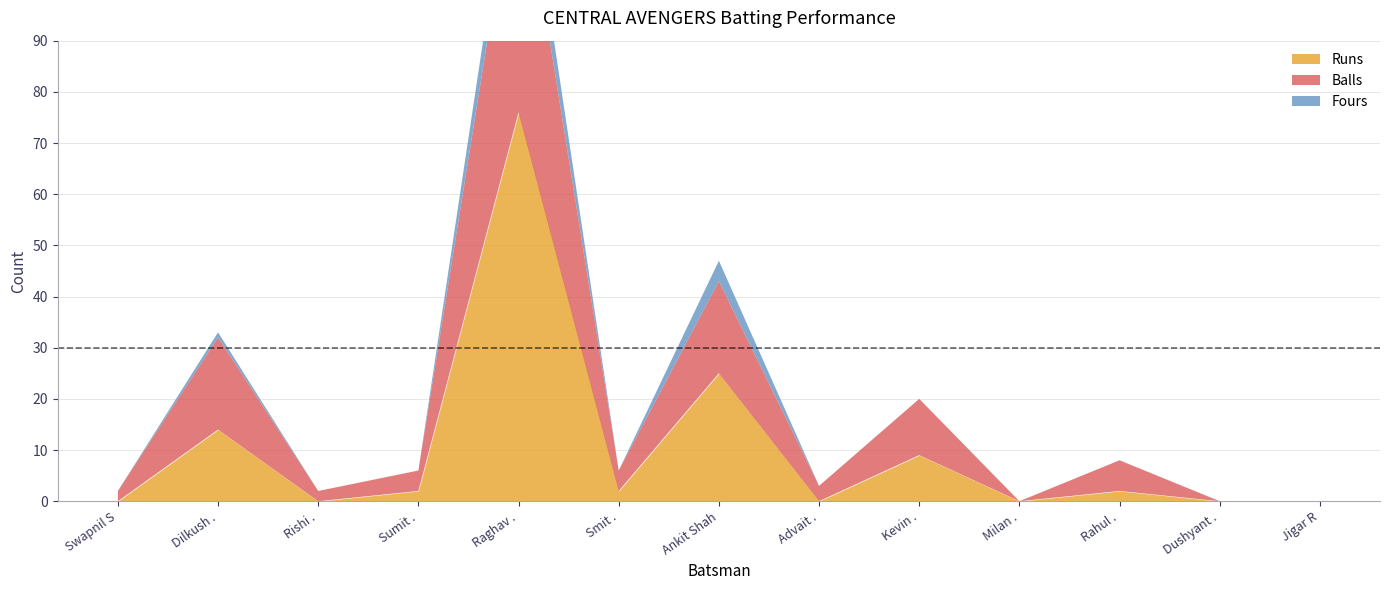

The Fours series shows 0 at Jigar R. True or false?

True